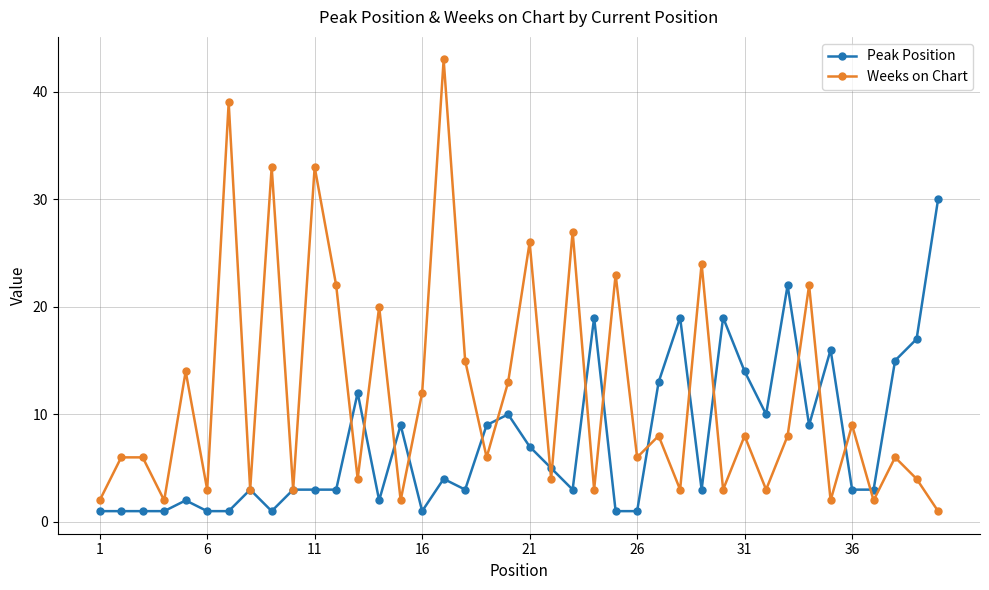

How many interior local valleys does the Weeks on Chart series have?

15